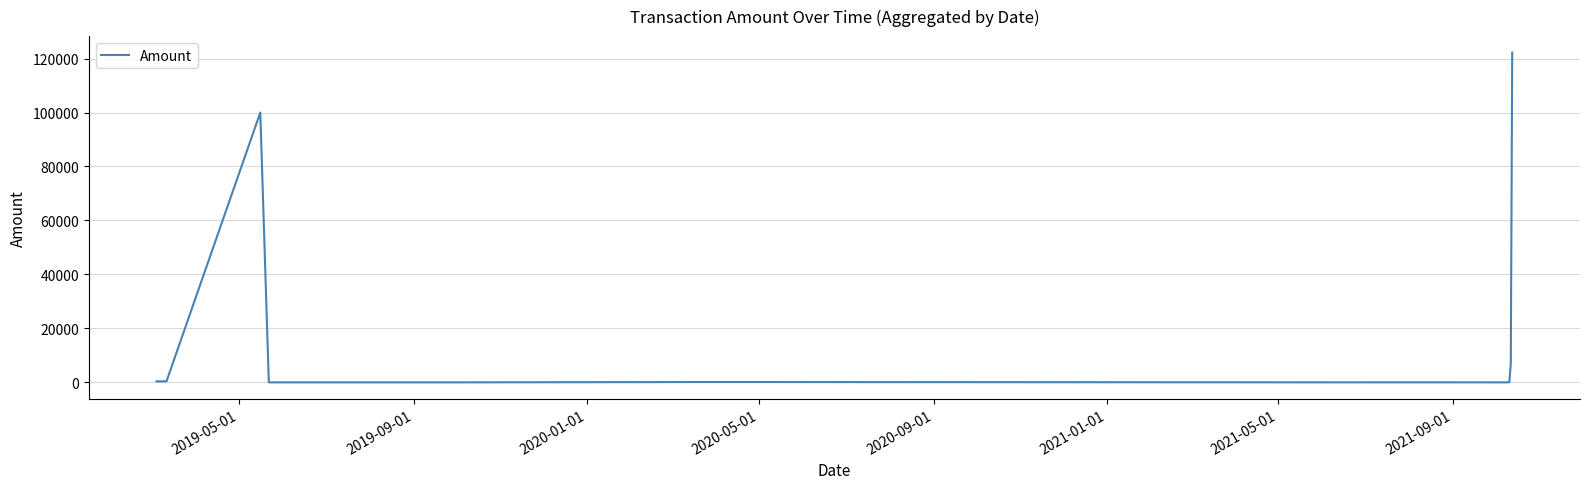

What is the maximum value shown in the chart?

122210.6